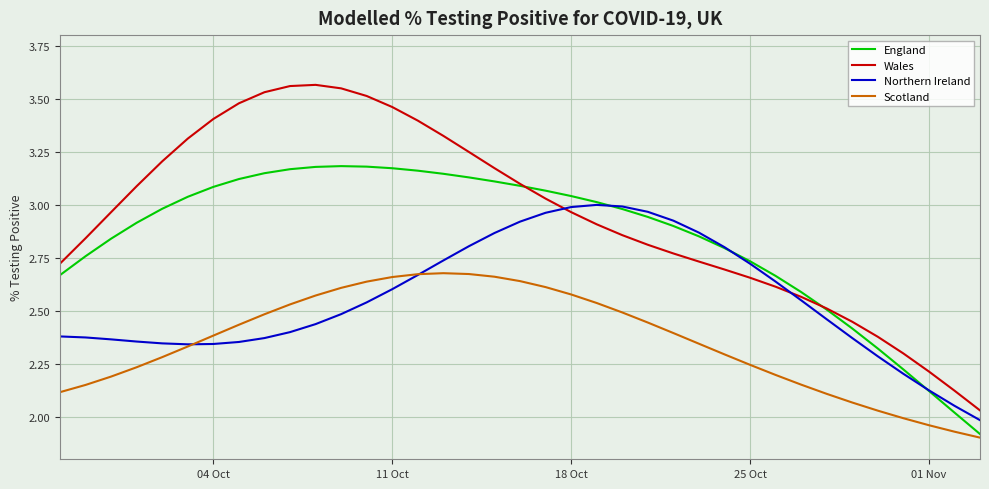

What is the sum of all Scotland values?

87.2